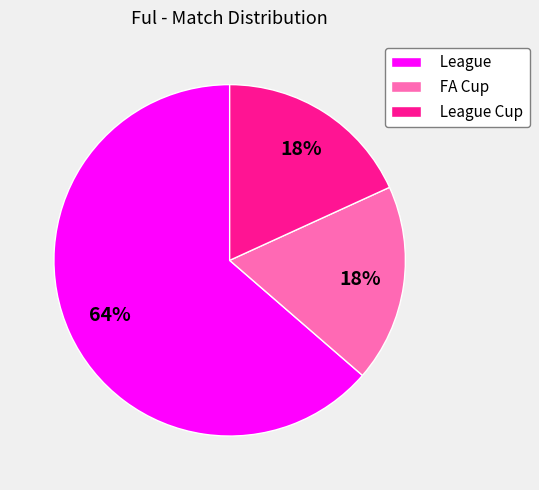

Between League and FA Cup, which is larger?

League